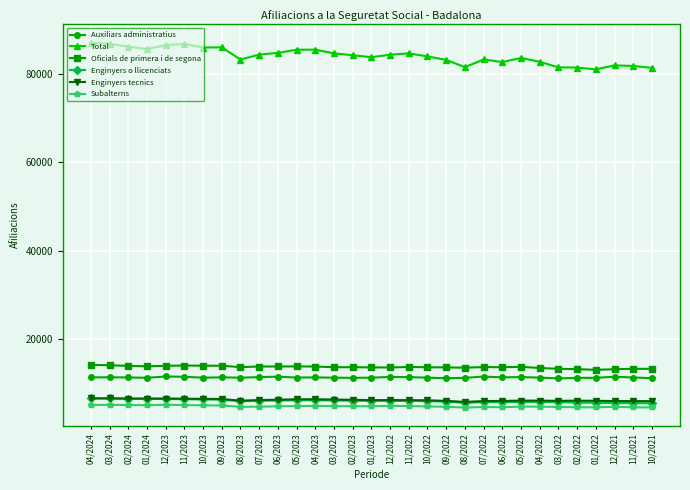

Is the value of Total at 08/2023 greater than the value of Oficials de primera i de segona at 06/2022?

Yes